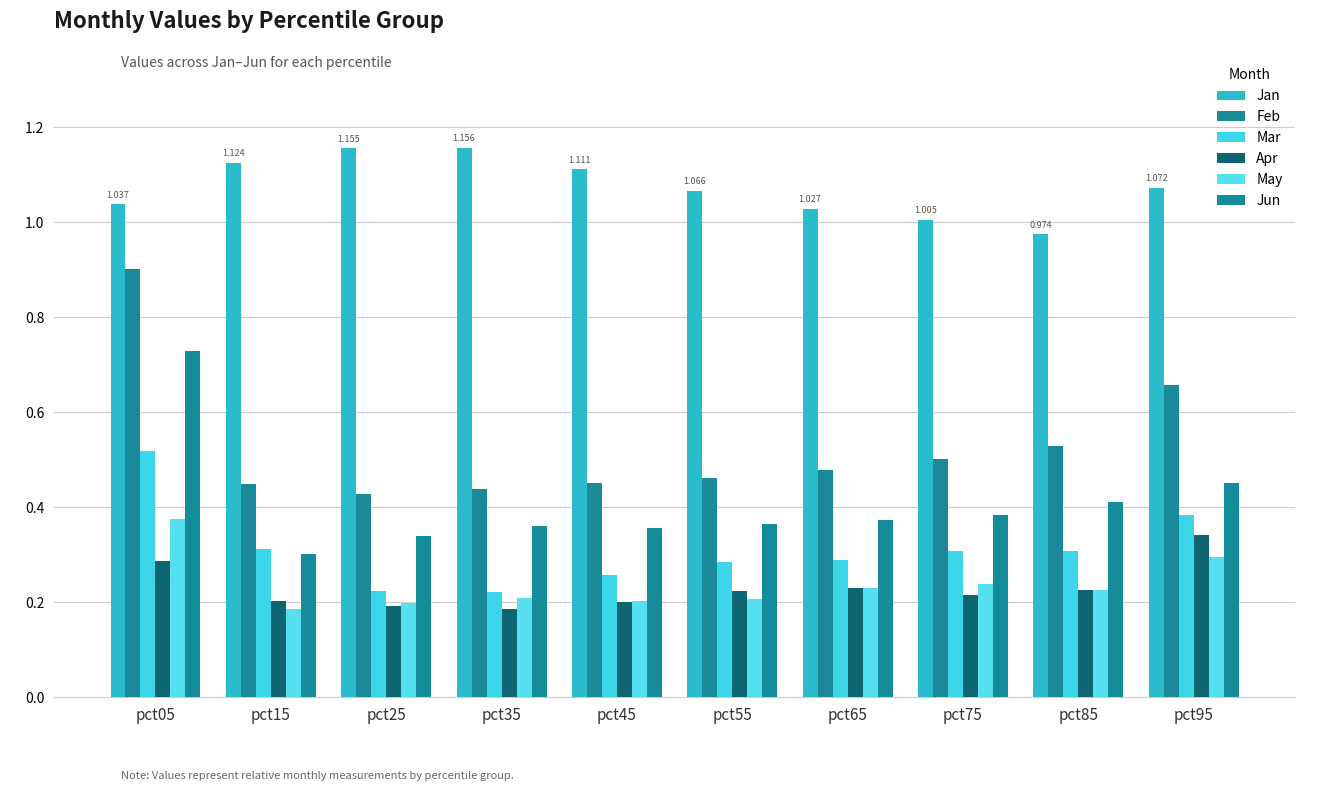

What is the sum of all Jun values?

4.1